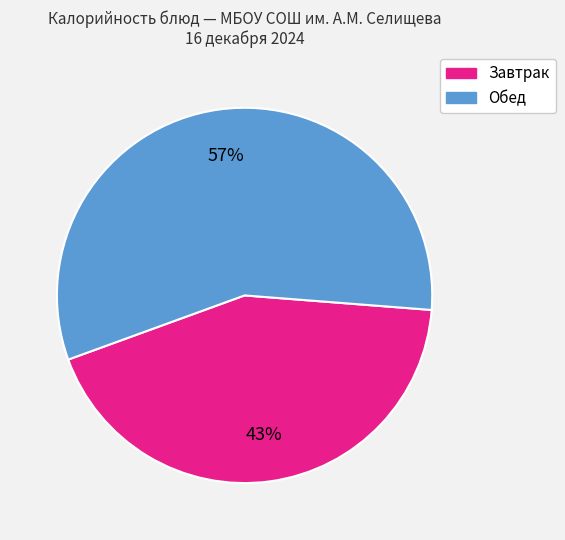

Is there a majority slice in this chart?

Yes